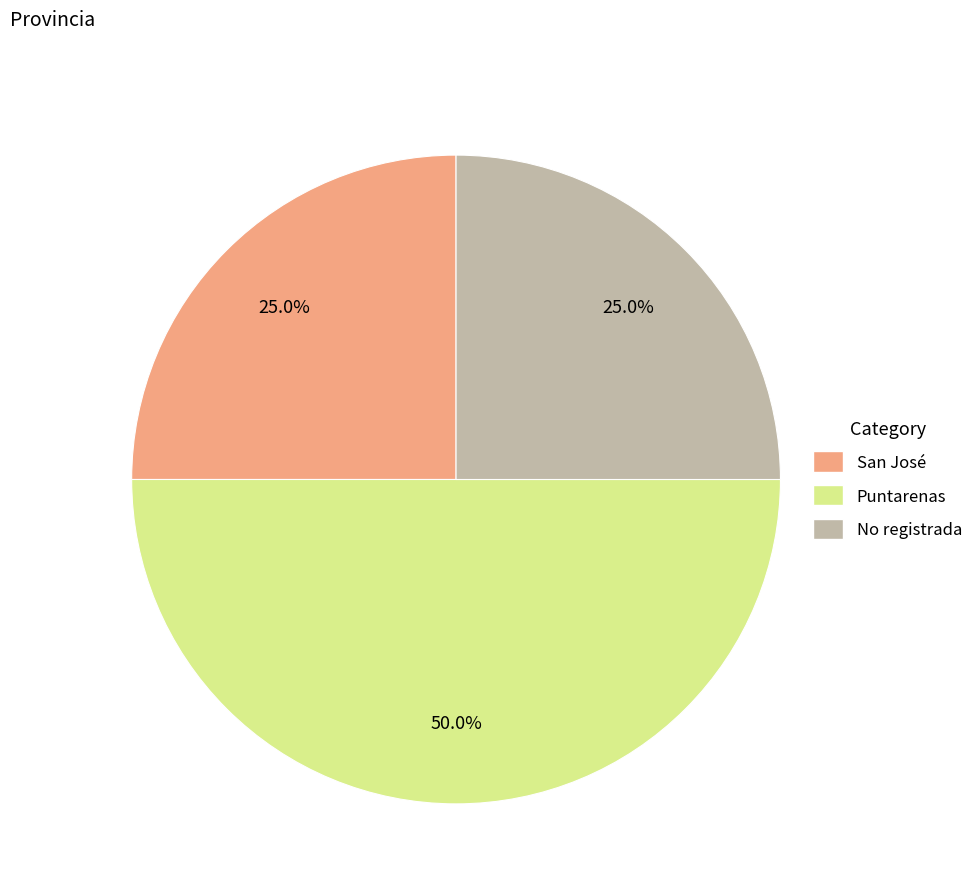

What is the ratio of the value at San José to the value at No registrada?

1.0